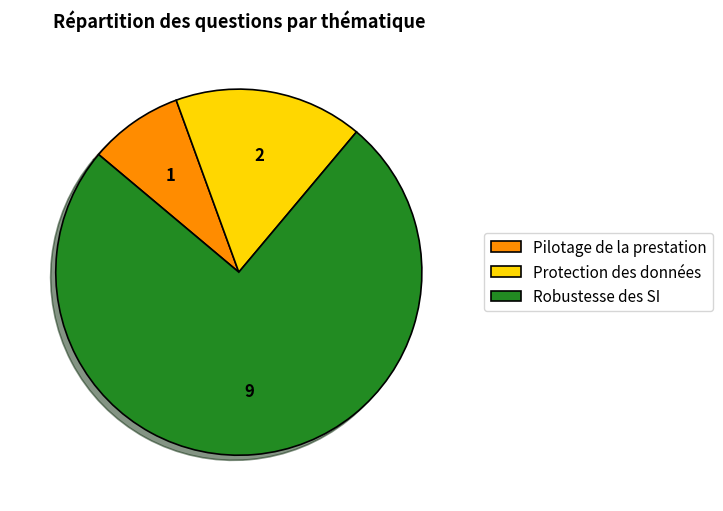

Does any single category account for the majority?

Yes